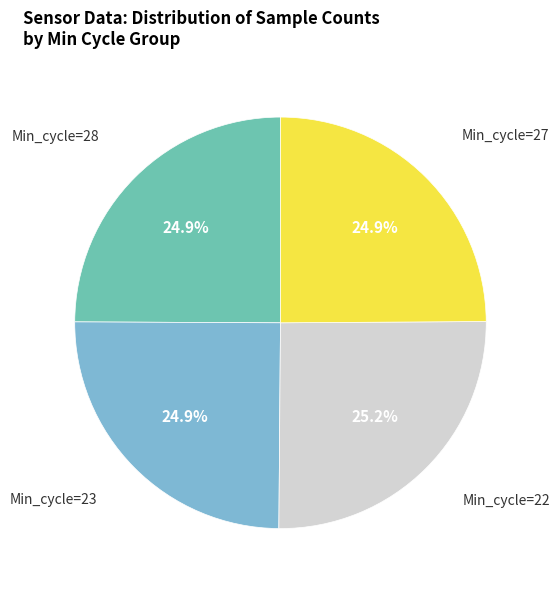

Is there any slice that represents more than half of the pie?

No